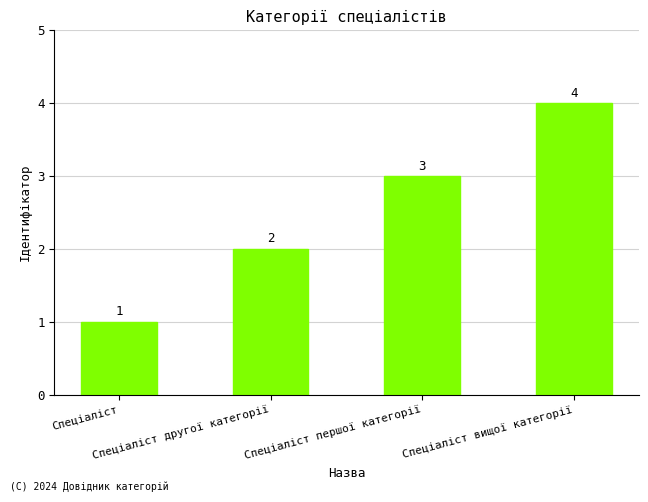

What is the smallest value displayed?

1